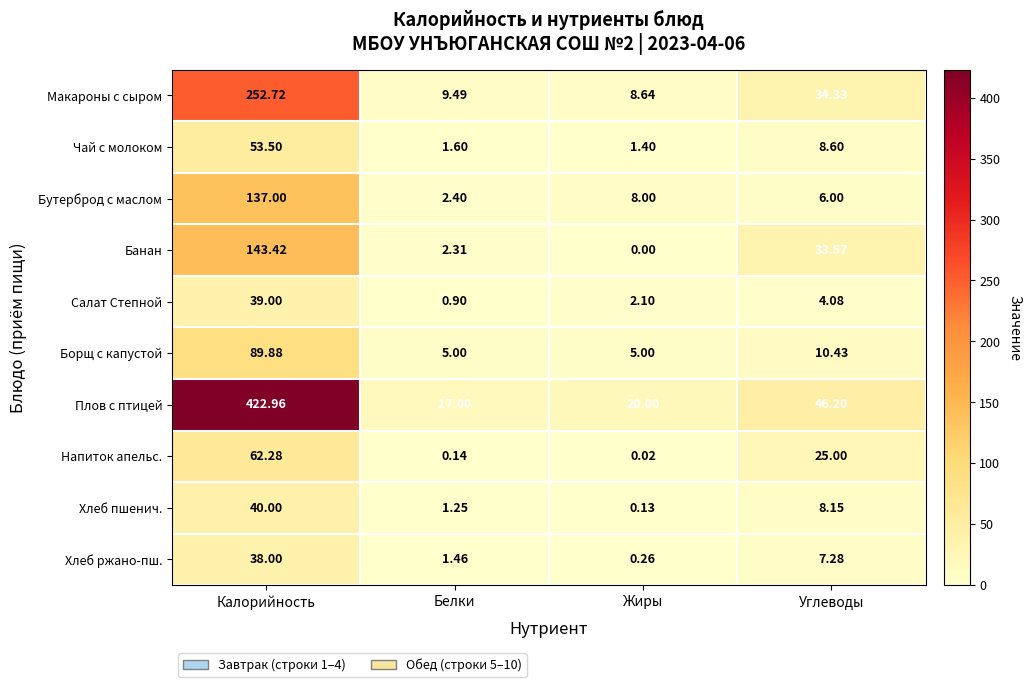

Which series has the largest range (max minus min)?

Плов с птицей